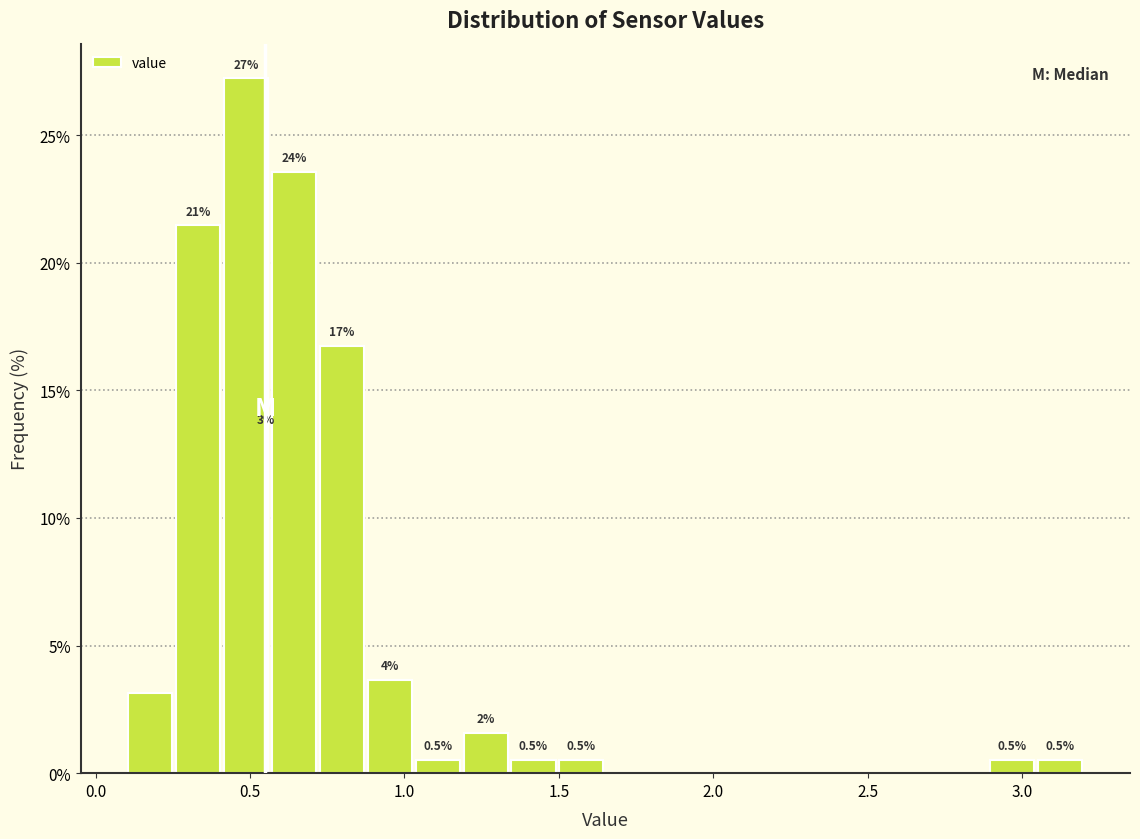

Around what value on the x-axis is the tallest bar? Give the approximate position of its centre, as read against the axis.

0.50